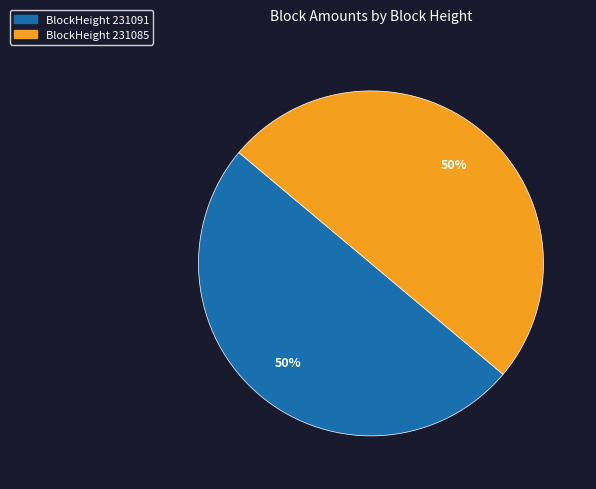

To the nearest percent, what is the average slice percentage?

50%